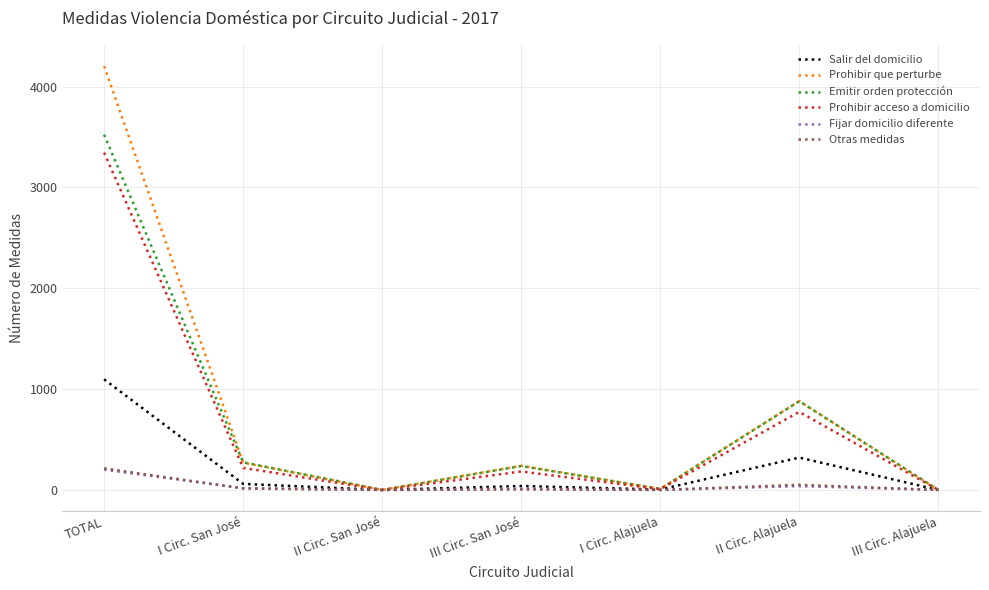

What is the highest value of the Salir del domicilio series?

1097